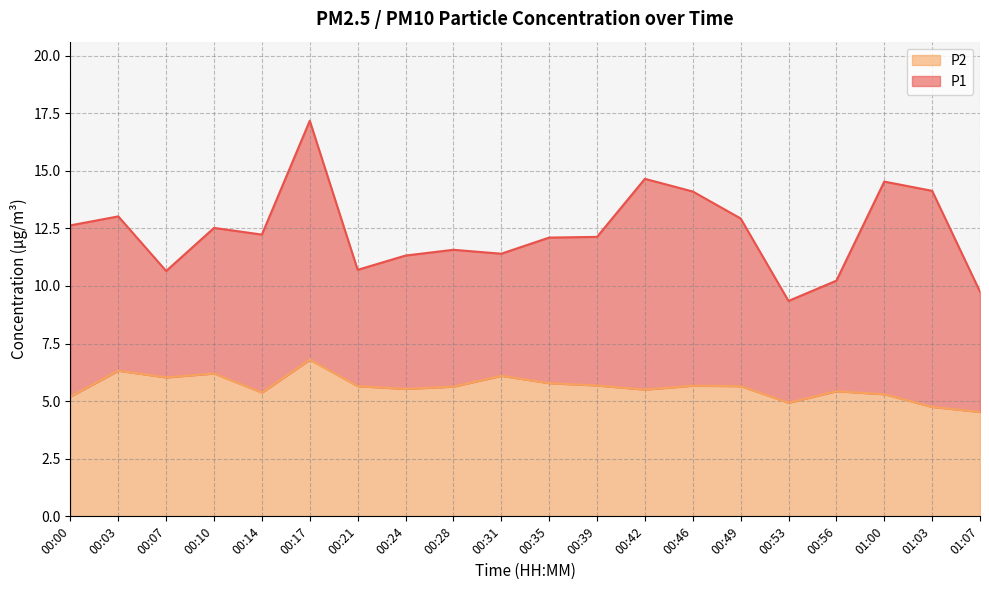

True or false: P1 and P2 intersect in this chart.

False